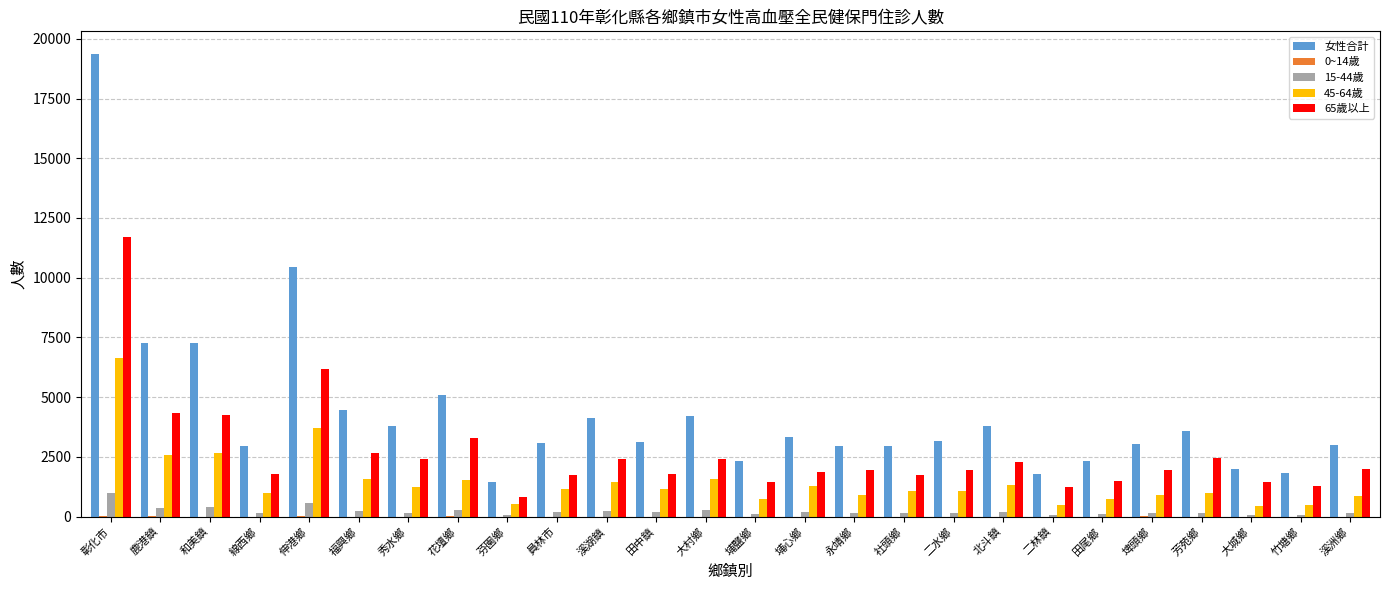

How many data points does each series have?

26